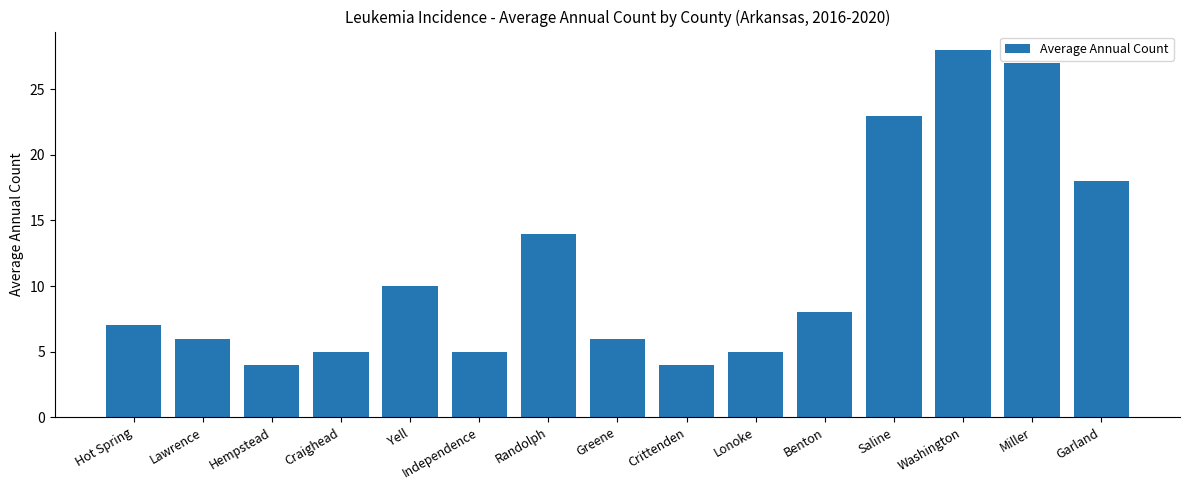

What is the minimum value shown in the chart?

4